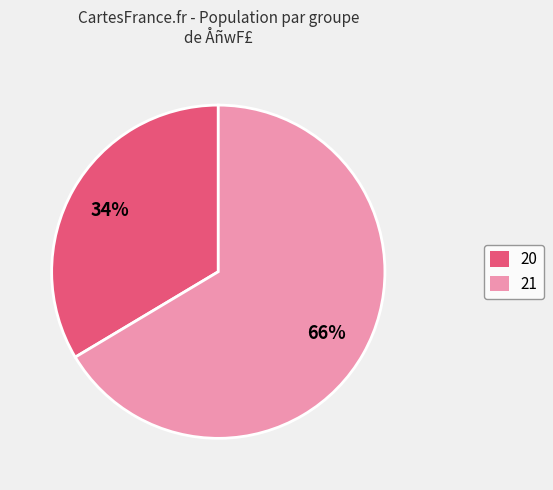

Which category has the biggest portion of the pie?

21